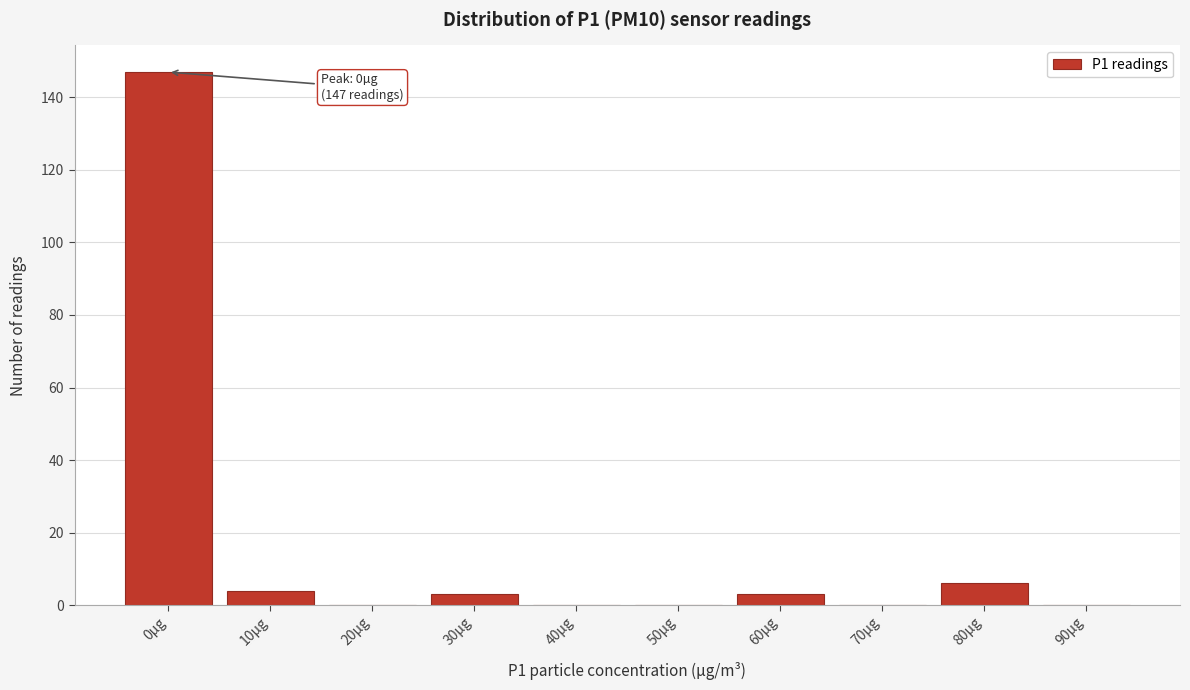

Reading left to right, extract all data points from this chart.

0µg=147	10µg=4	20µg=0	30µg=3	40µg=0	50µg=0	60µg=3	70µg=0	80µg=6	90µg=0